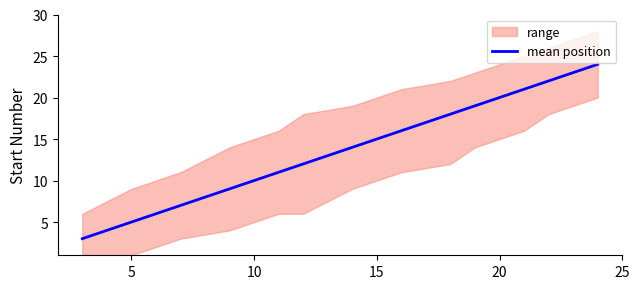

How many lines are shown in the chart?

1